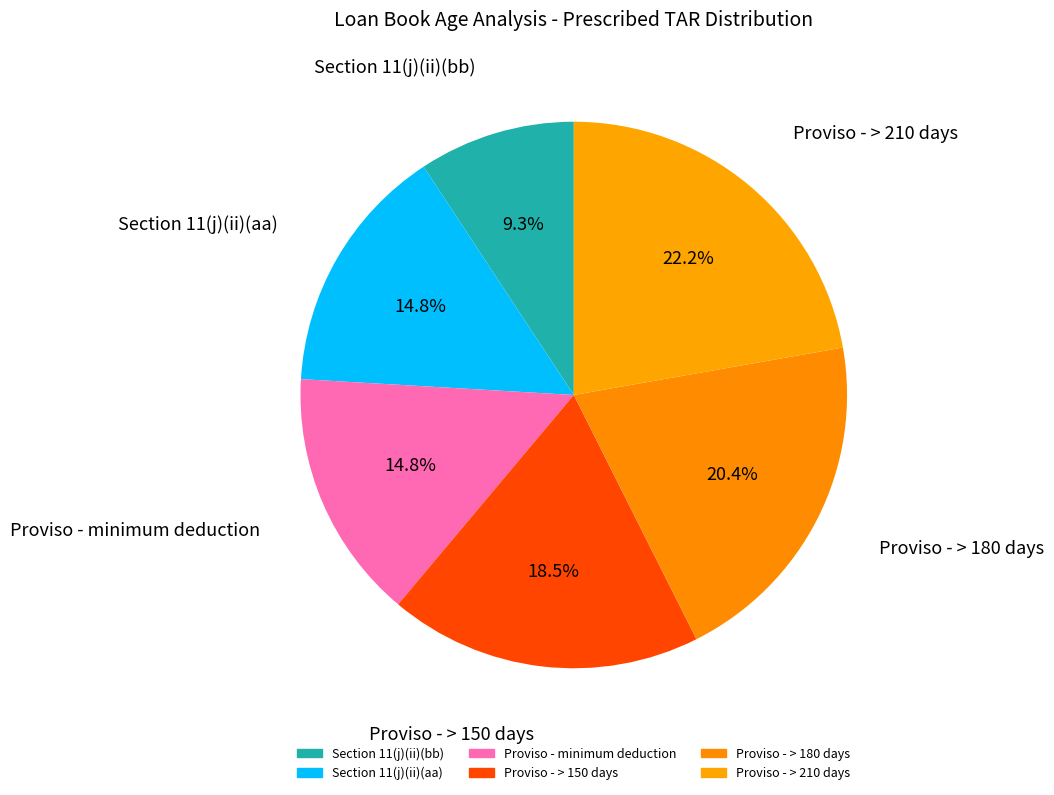

Which category has the biggest portion of the pie?

Proviso - > 210 days